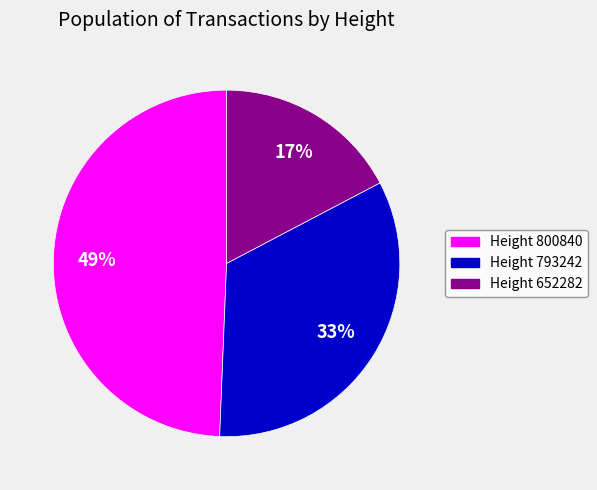

To the nearest percent, what is the average slice percentage?

33%